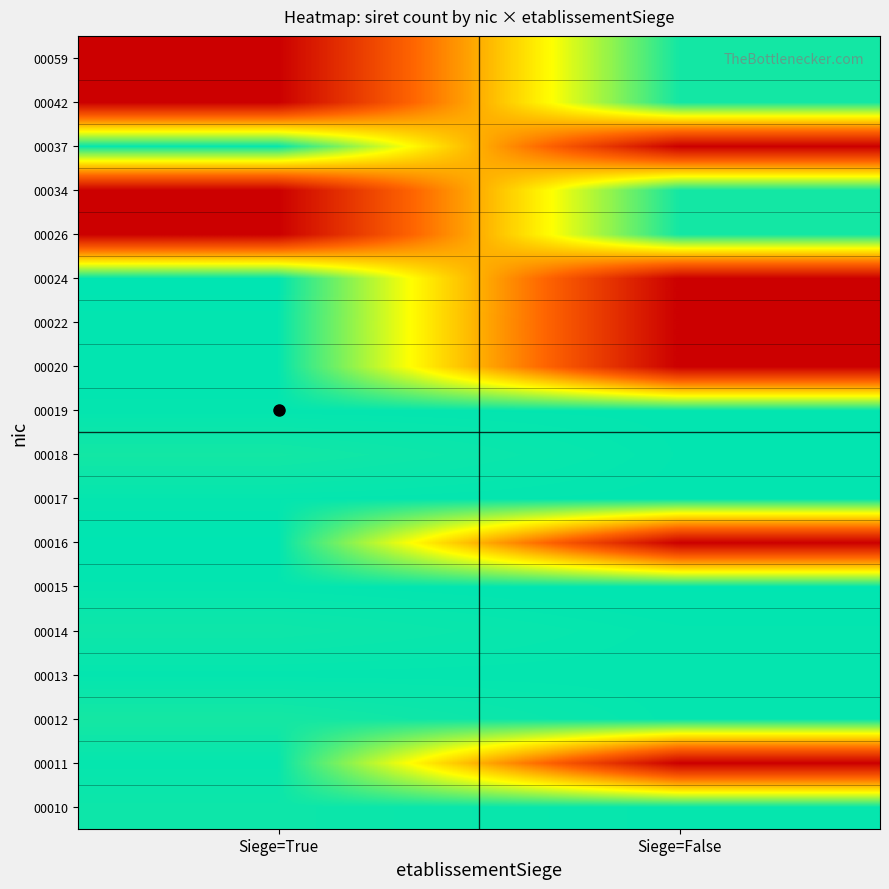

Between Siege=False and Siege=True, which is larger?

Siege=False